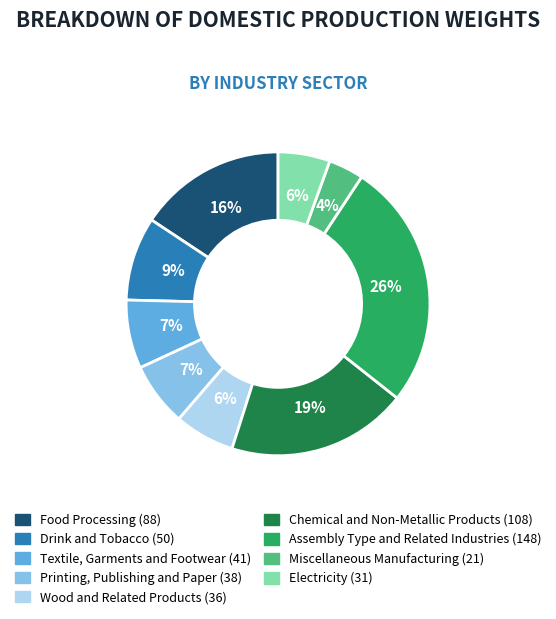

Which has a higher value, Miscellaneous Manufacturing or Food Processing?

Food Processing